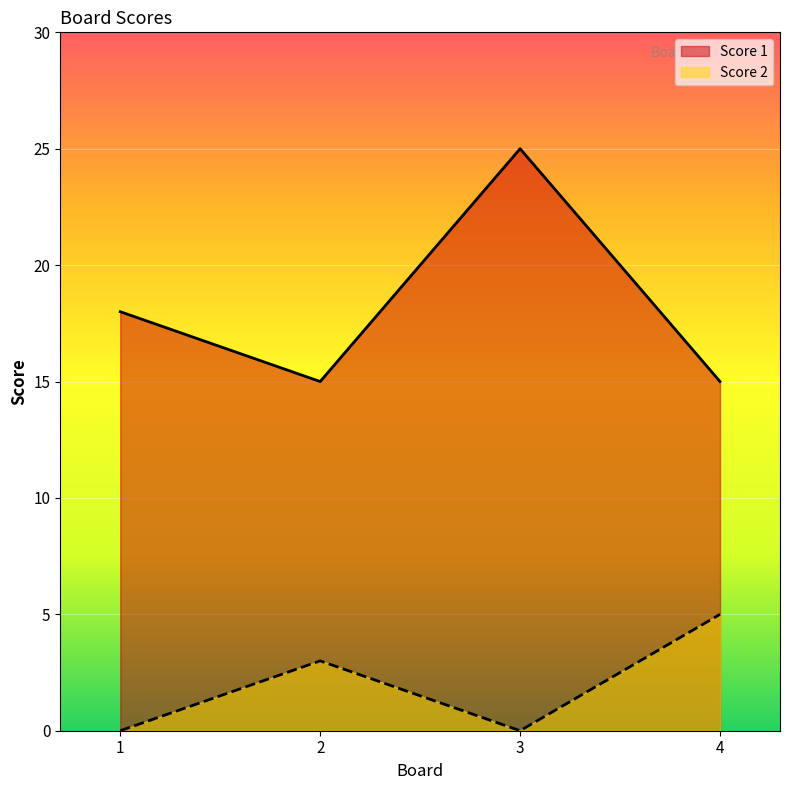

The value of Score 2 at 4 is 2. True or false?

False